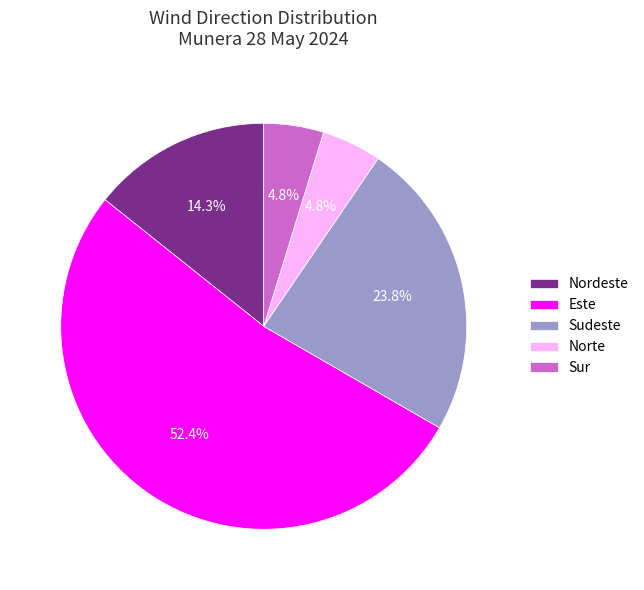

Is there any slice that represents more than half of the pie?

Yes